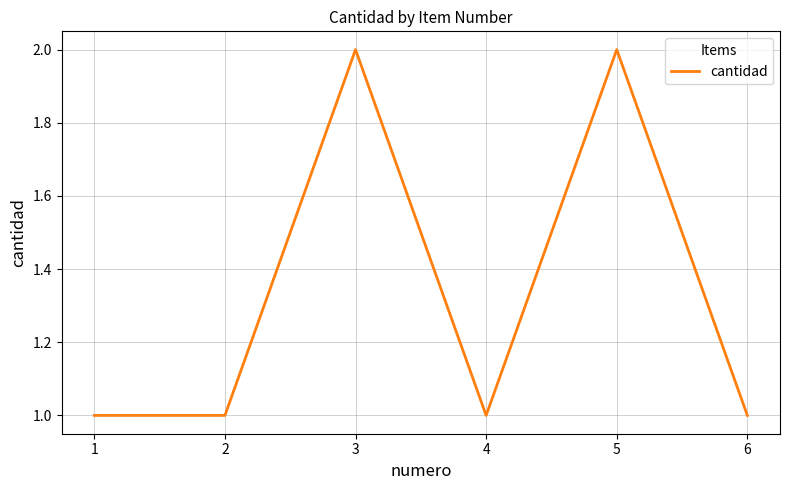

What is the sum of the values at 5 and 6?

3